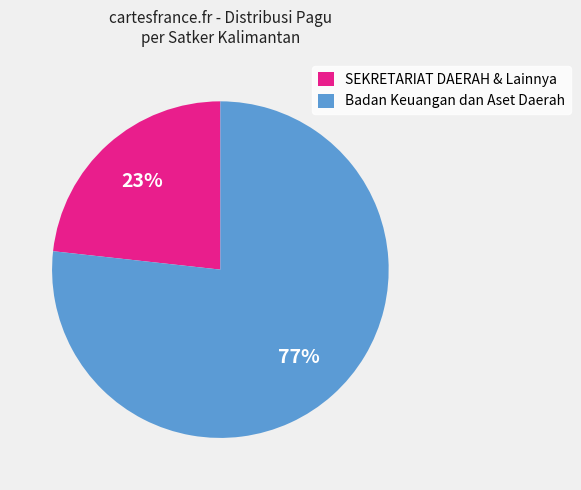

Count the number of slices in the pie.

2